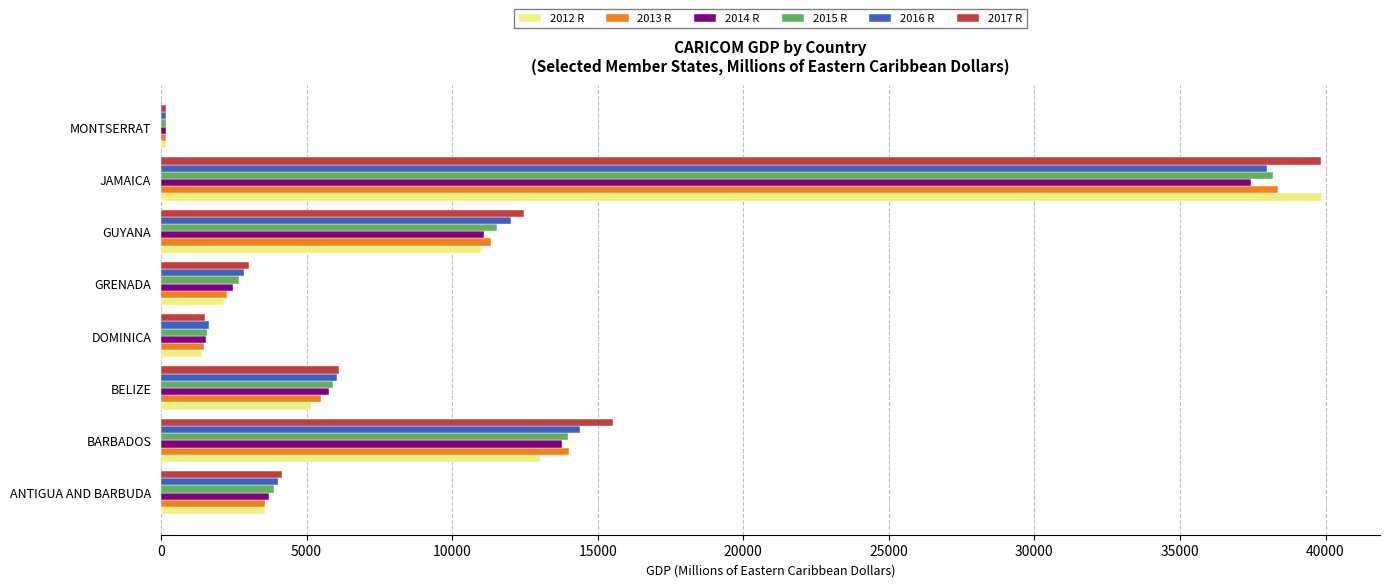

Which series has the widest spread of values?

2012 R